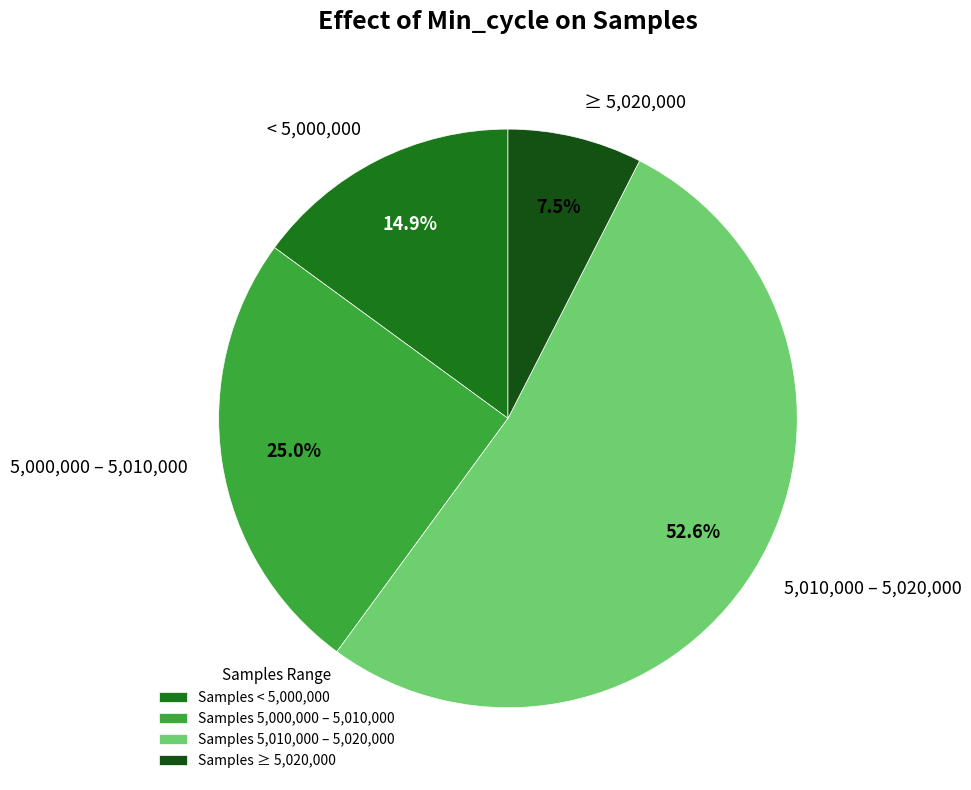

Is there a majority slice in this chart?

Yes